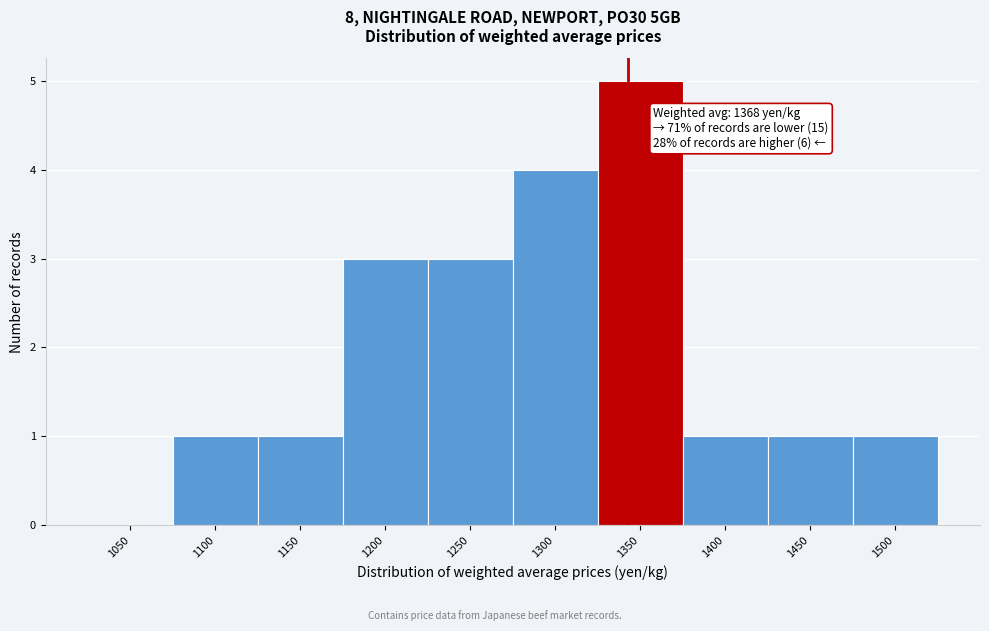

Reading right to left, list all the values displayed in this chart.

1500=1	1450=1	1400=1	1350=5	1300=4	1250=3	1200=3	1150=1	1100=1	1050=0